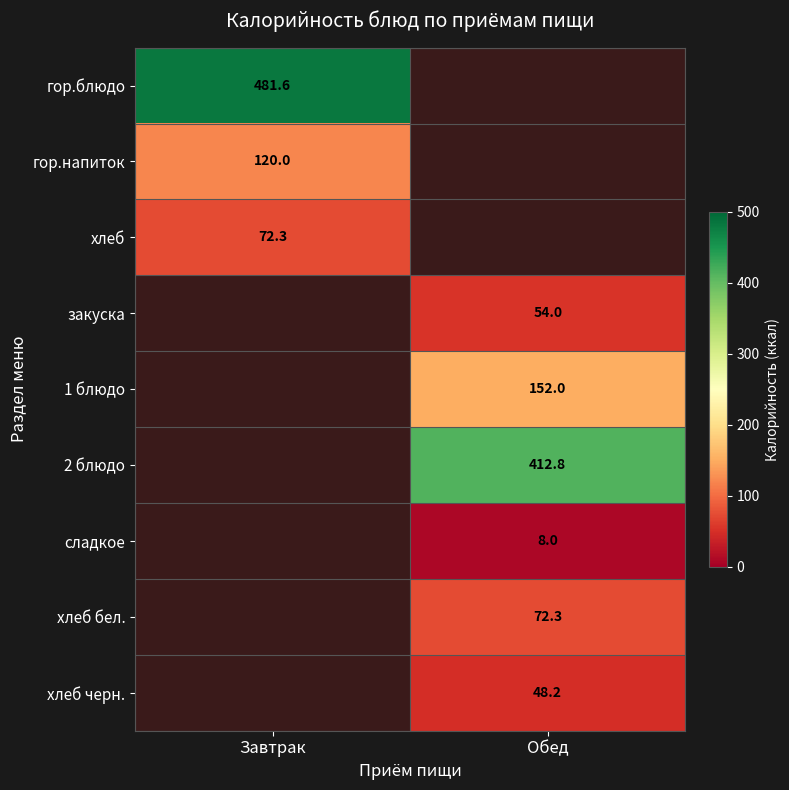

What is the minimum value shown in the chart?

8.0